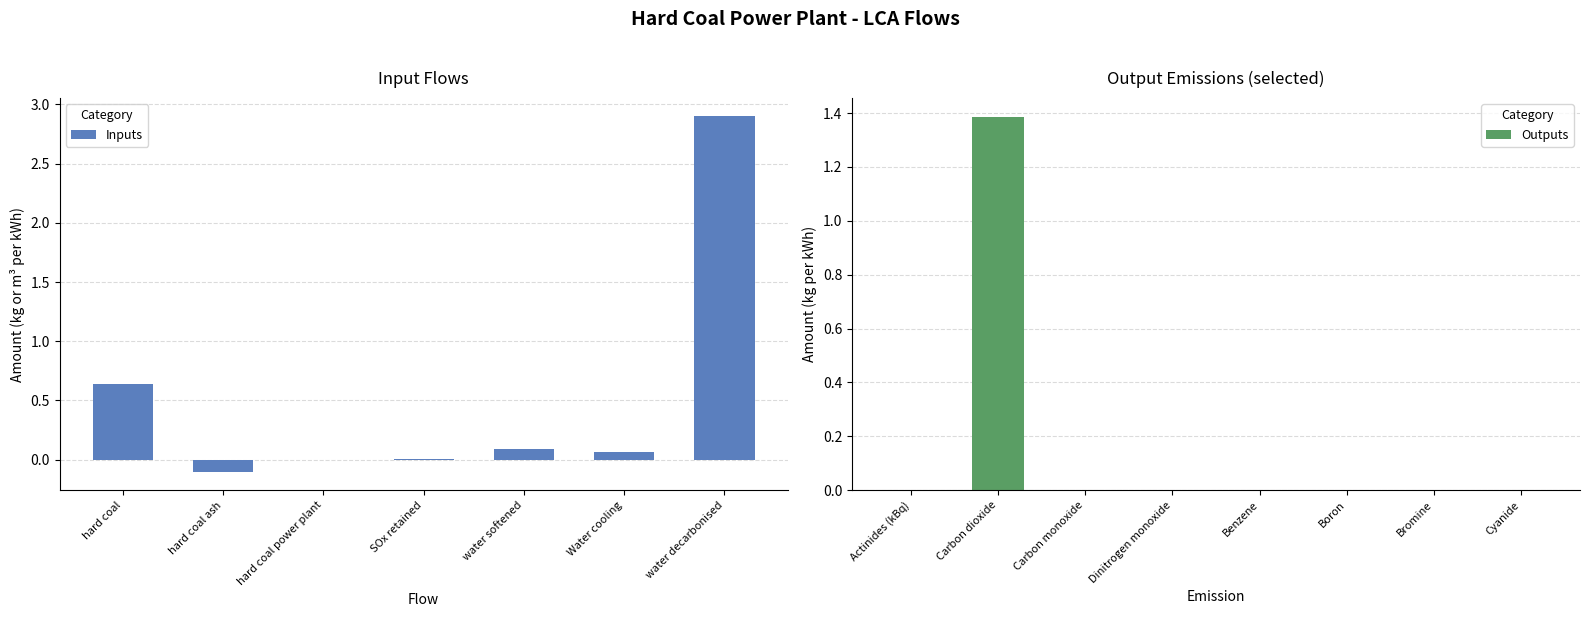

Count the number of values greater than 0.

6